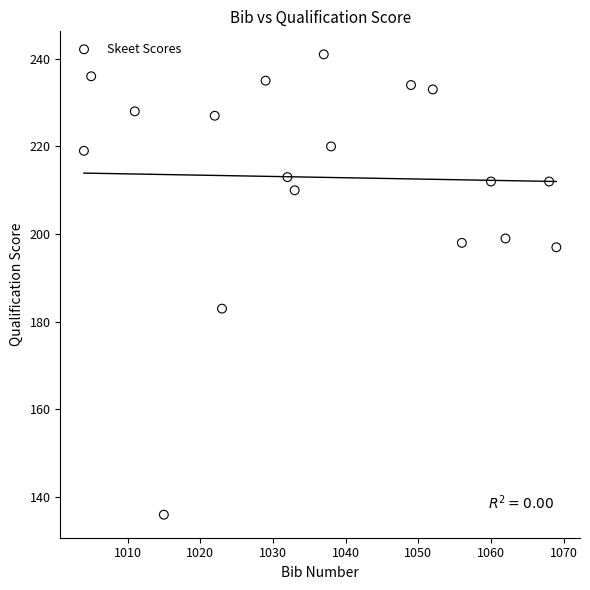

What Y value in the scatter plot is closest to 188?

183